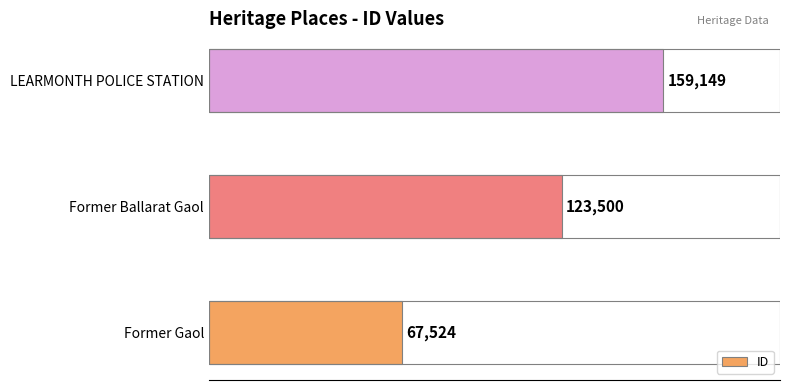

Reading bottom to top, transcribe all the data shown in this chart.

67524	123500	159149